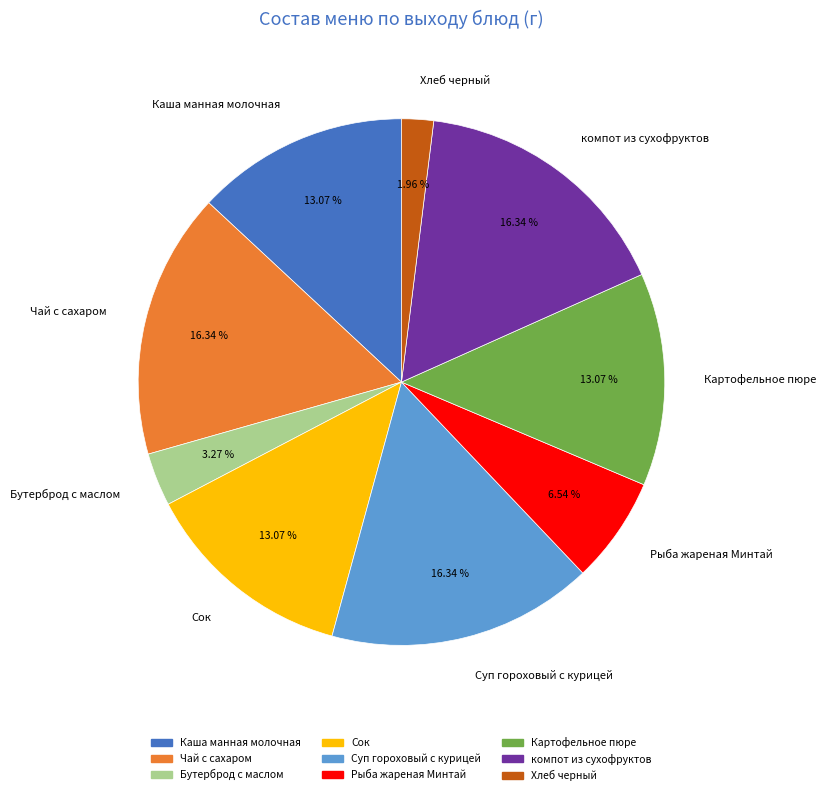

The Картофельное пюре slice represents 20% of the pie. True or false?

False